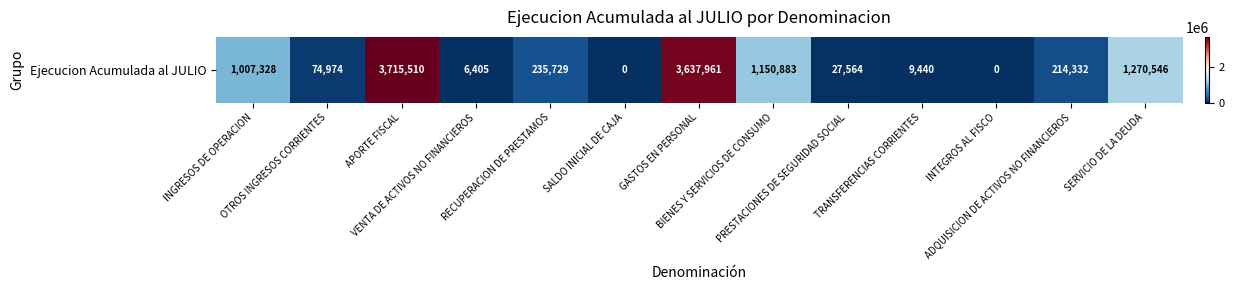

What is the difference between the maximum and minimum values?

3715510